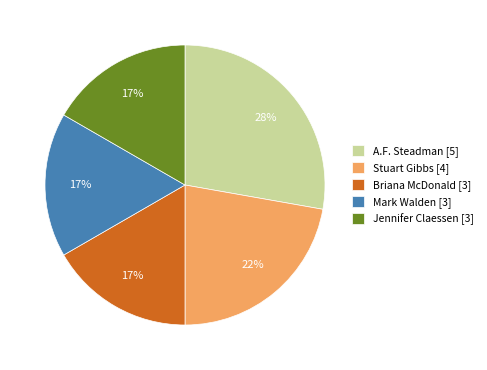

Which slice is the largest?

A.F. Steadman [5]